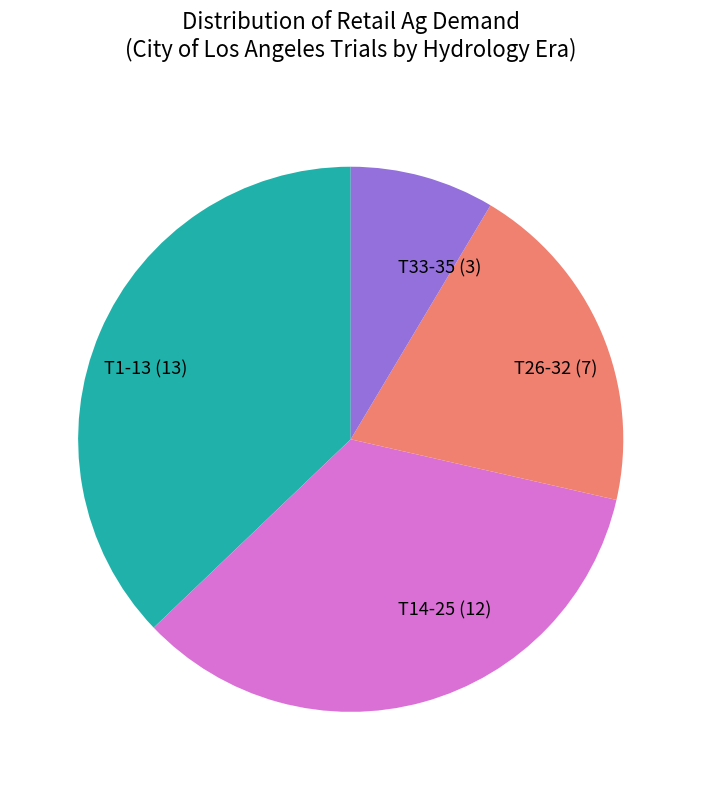

Is the sum of T14-25 (12) and T1-13 (13) greater than half?

Yes